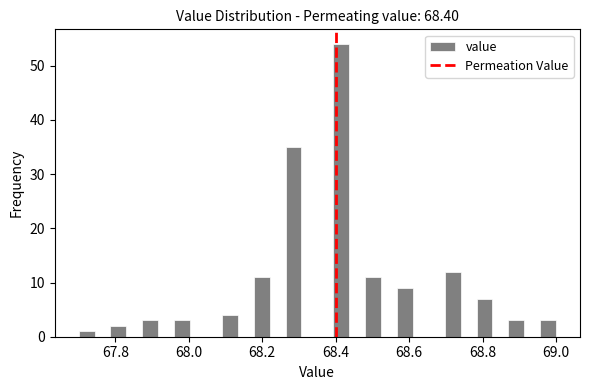

Read against the x-axis, roughly where is the centre of the tallest bar?

68.42